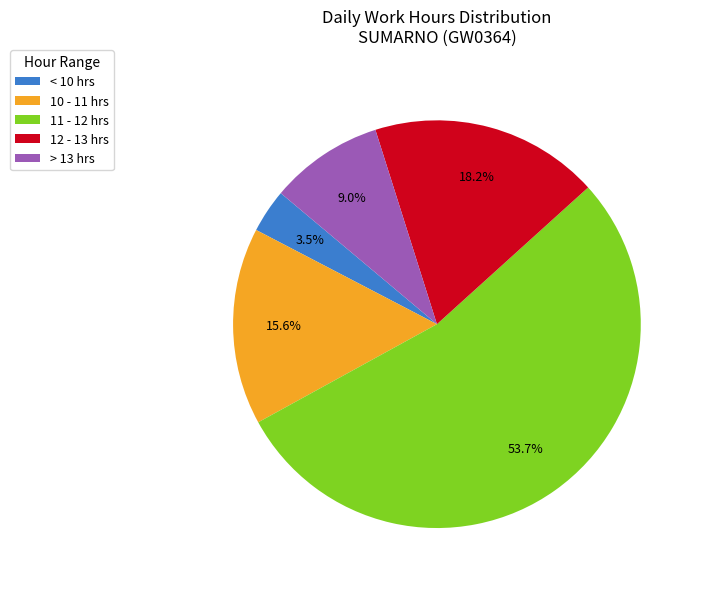

How many slices are in this pie chart?

5